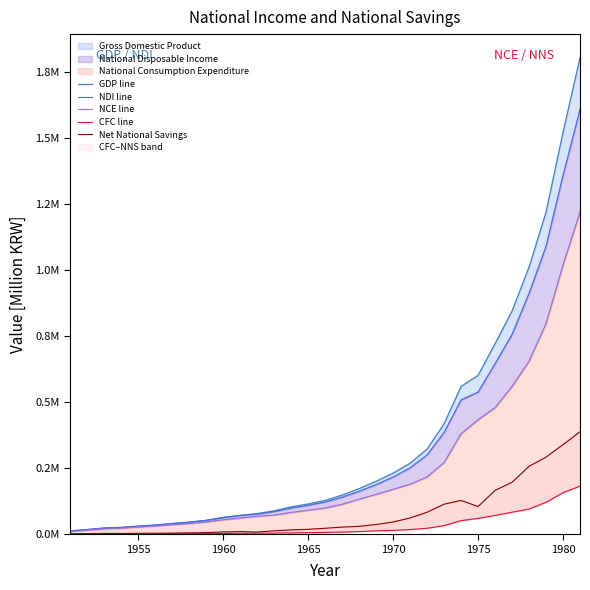

What is the difference between the second highest and second lowest values in the CFC line series?

157046